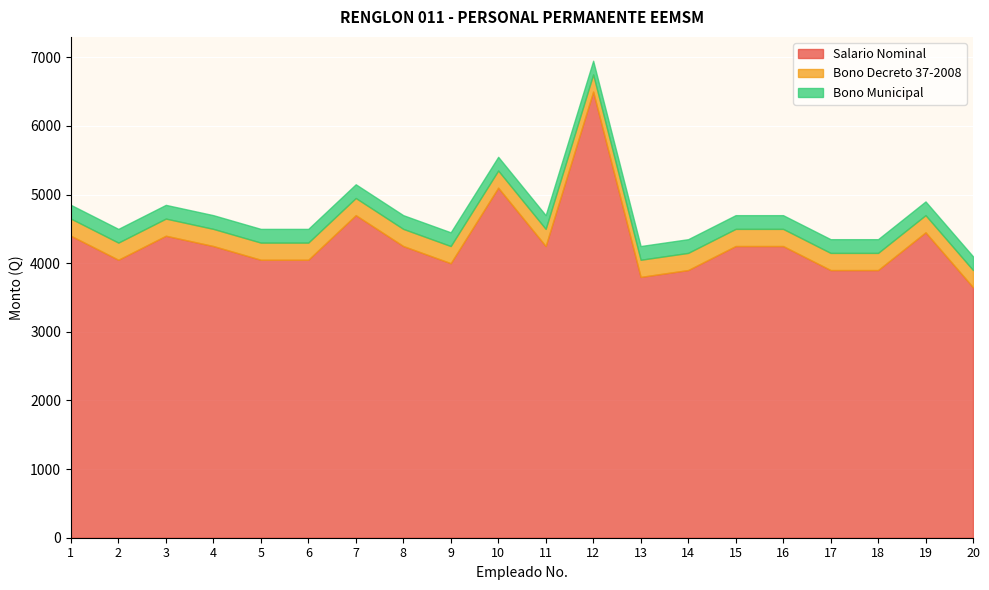

Reading right to left, extract all data points from this chart.

Salario Nominal: 3650	4450	3900	3900	4250	4250	3900	3800	6500	4250	5100	4000	4250	4700	4050	4050	4250	4400	4050	4400
Bono Decreto 37-2008: 250	250	250	250	250	250	250	250	250	250	250	250	250	250	250	250	250	250	250	250
Bono Municipal: 200	200	200	200	200	200	200	200	200	200	200	200	200	200	200	200	200	200	200	200